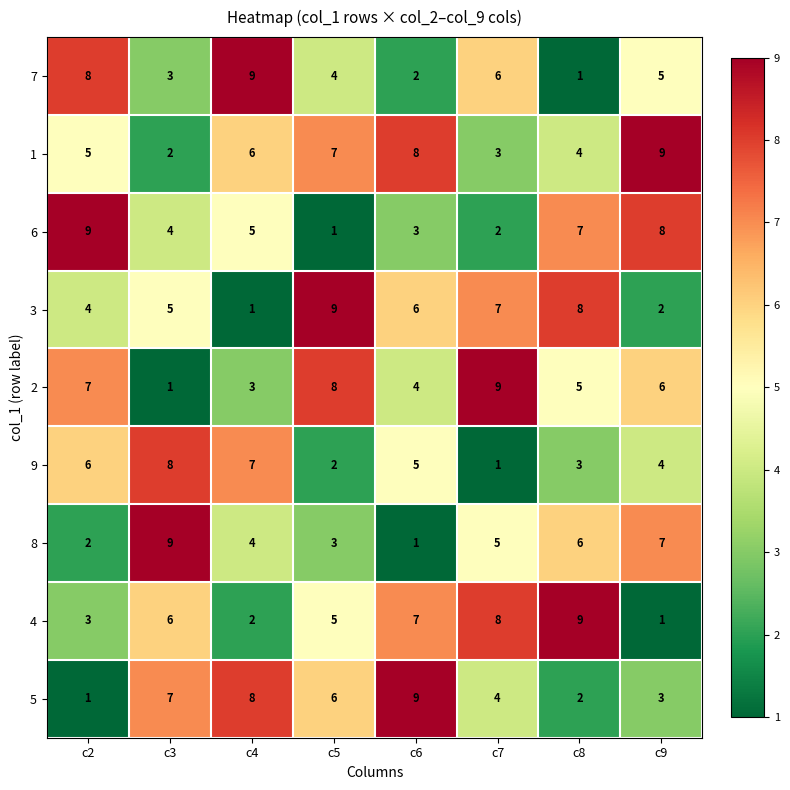

What is the greatest value displayed?

9